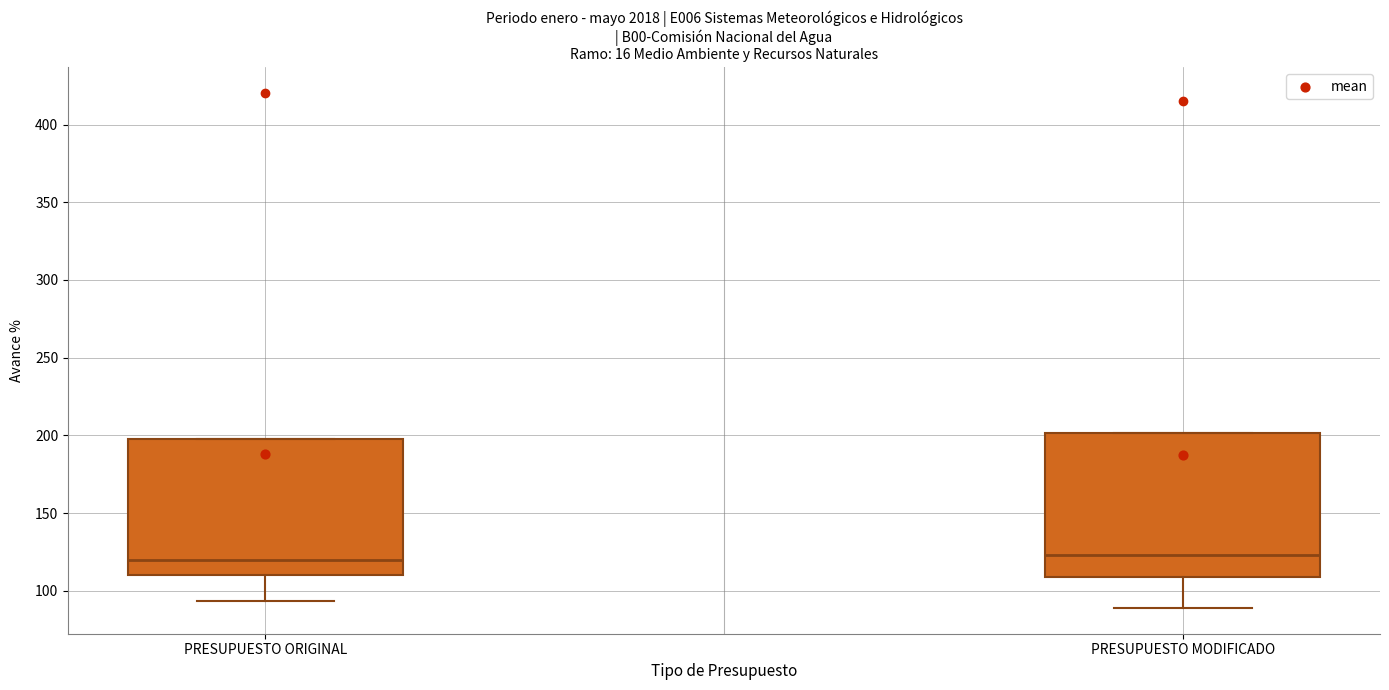

Reading left to right, transcribe this box plot: for each box, give where its median line is, the range the box spans, and where its two whiskers end, as read against the y-axis. The values are not printed on the chart, so give them approximately, as read against the axis.

PRESUPUESTO ORIGINAL: median 120, box 110 to 200, whiskers 95 to 200
PRESUPUESTO MODIFICADO: median 125, box 110 to 200, whiskers 90 to 200